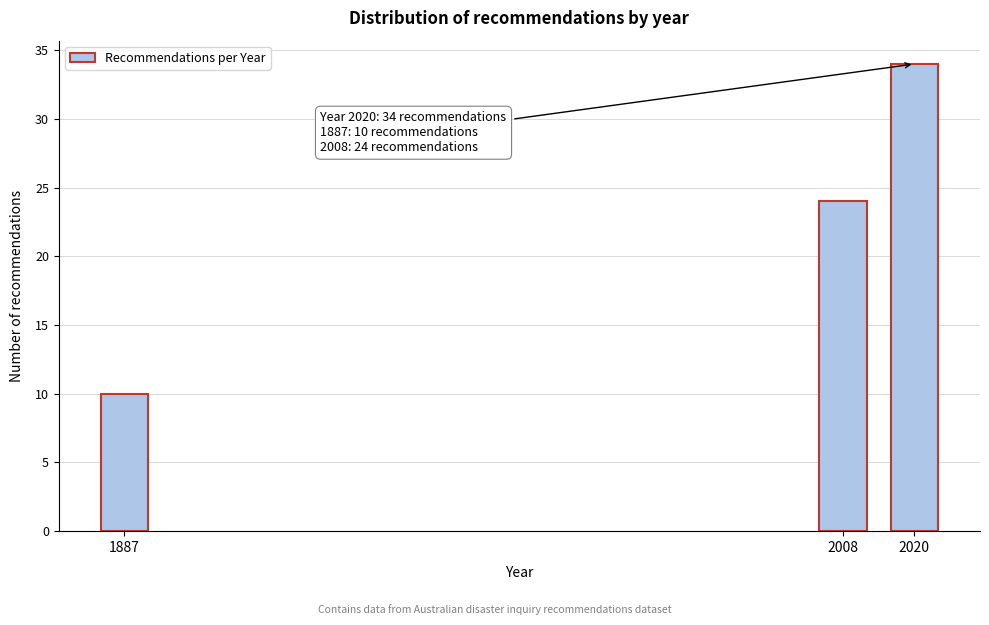

Reading left to right, extract all data points from this chart.

10	24	34